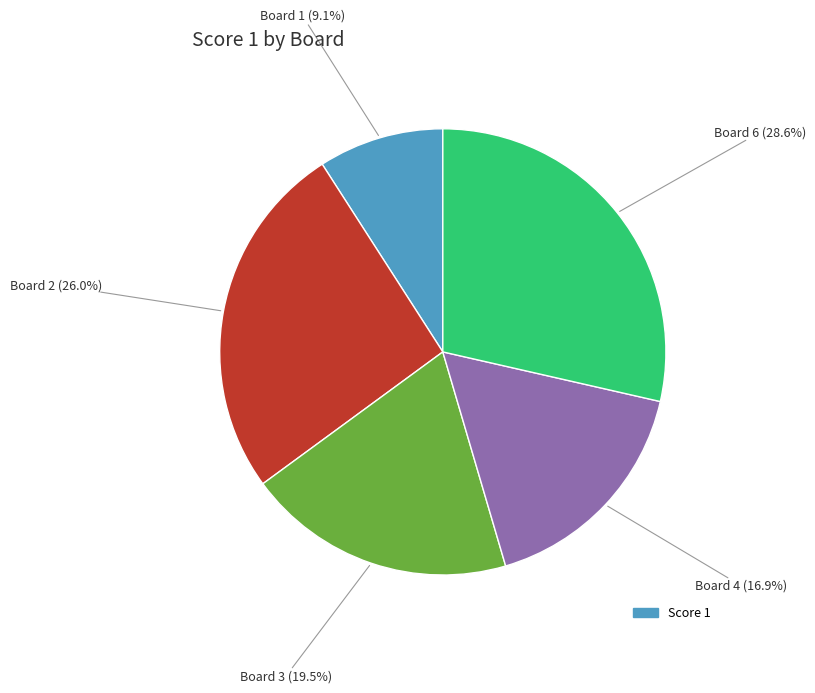

Is there any slice that represents more than half of the pie?

No